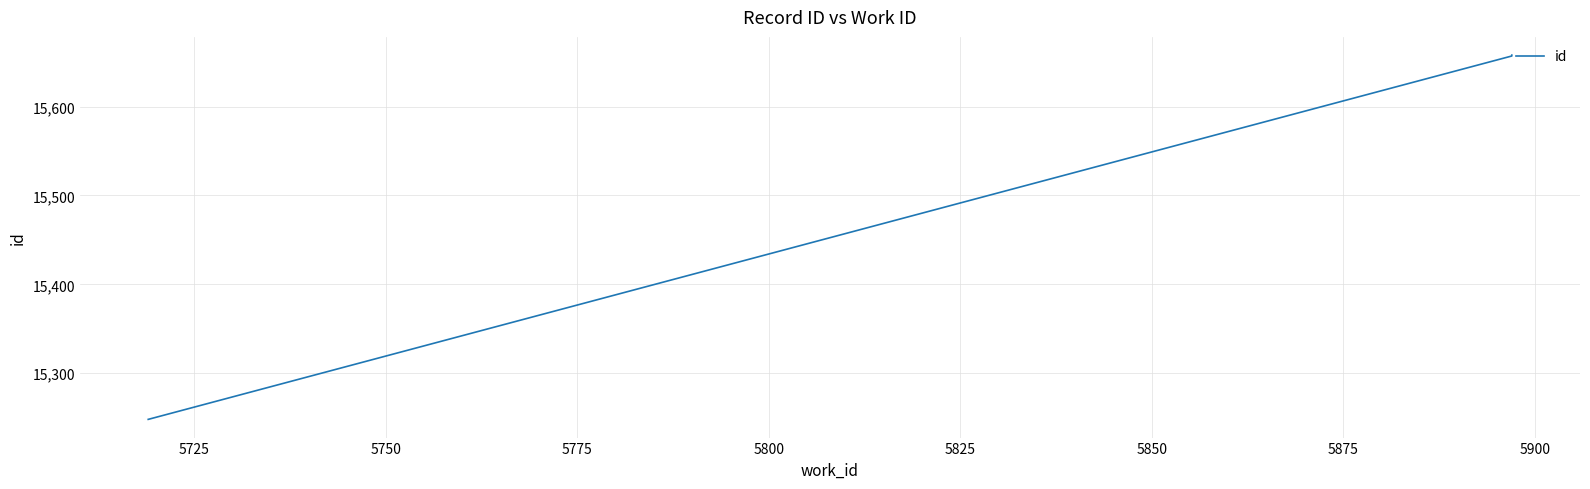

Is it true that the value at 5750 is 25773?

False